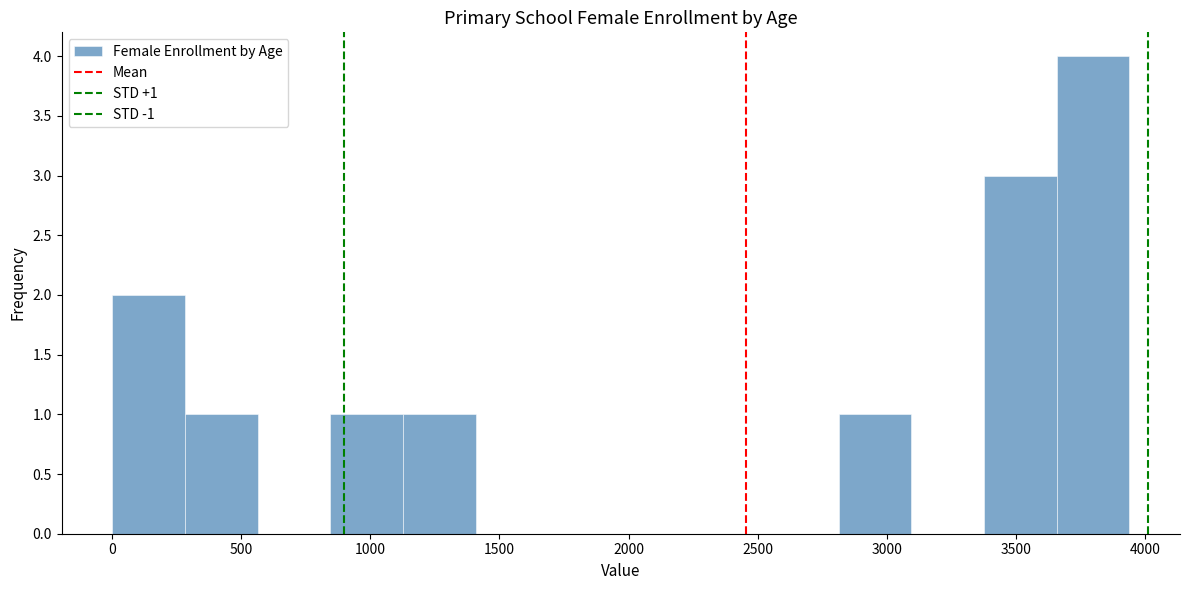

Over which range of the x-axis is the bar tallest?

3650 to 3950